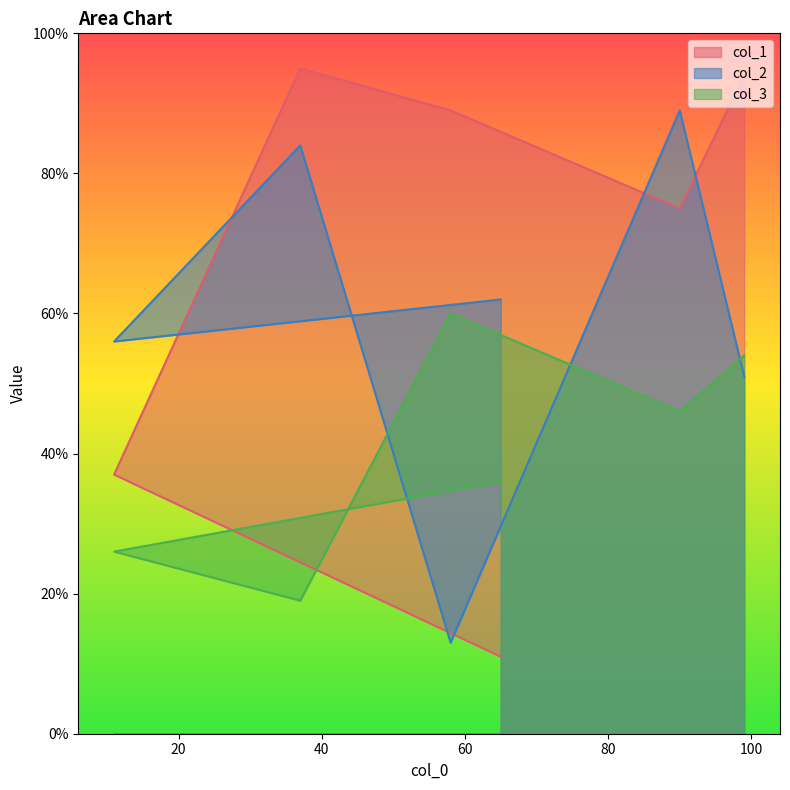

True or false: col_1 and col_3 intersect in this chart.

True